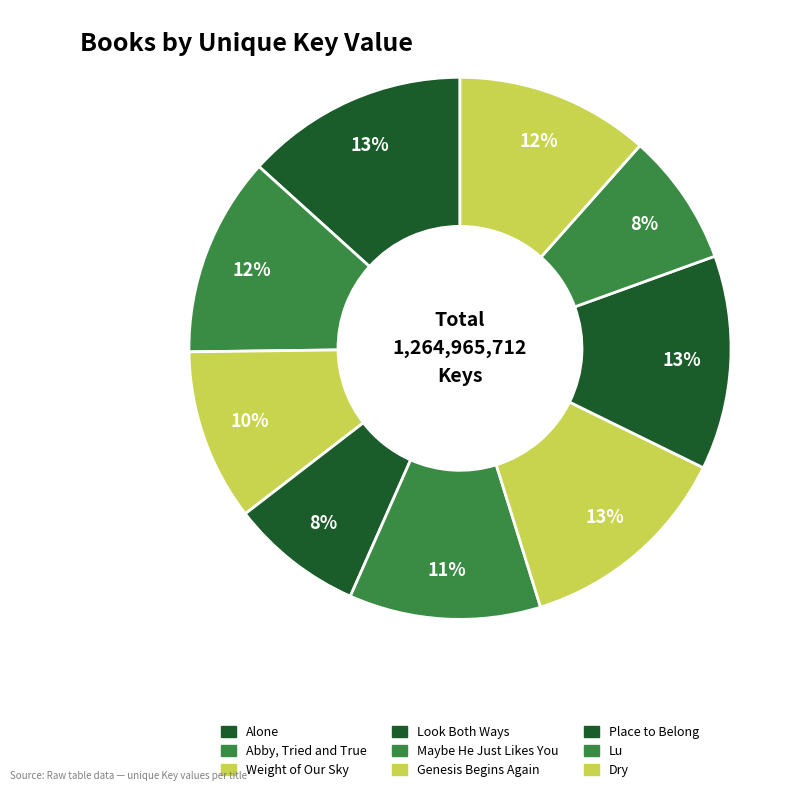

Is there any slice that represents more than half of the pie?

No